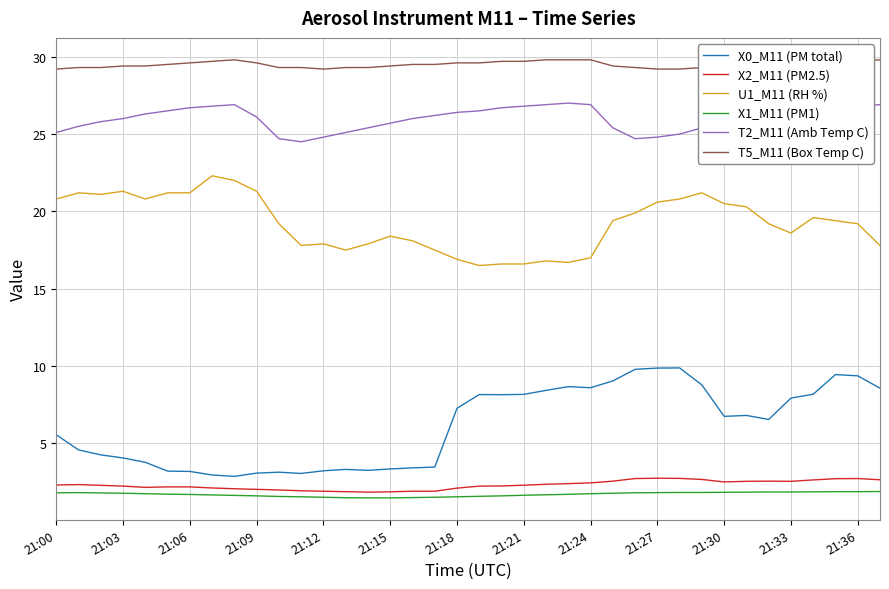

Which series has the largest total across all categories?

T5_M11 (Box Temp C)